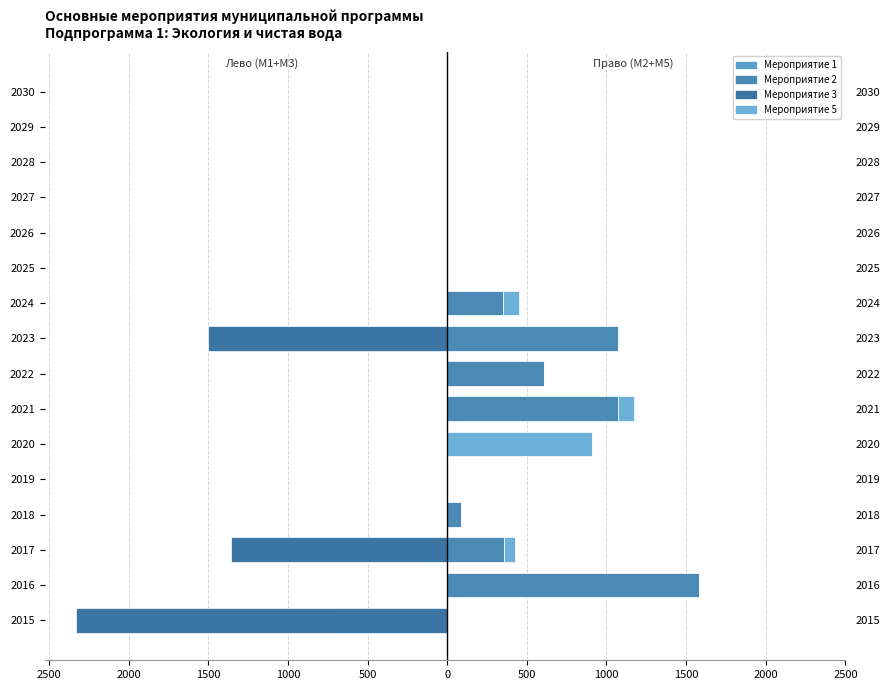

Which series has the widest spread of values?

Мероприятие 3